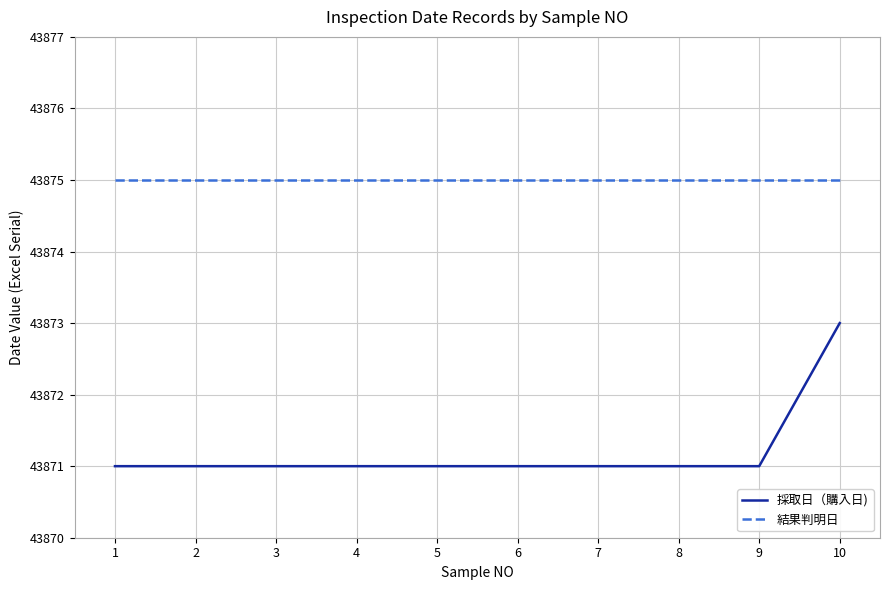

Rank the series by their maximum value, from highest to lowest.

結果判明日, 採取日（購入日)